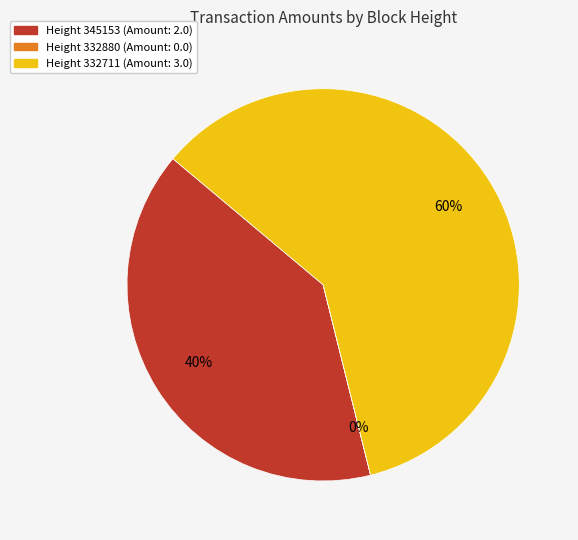

To the nearest percent, what is the average slice percentage?

33%